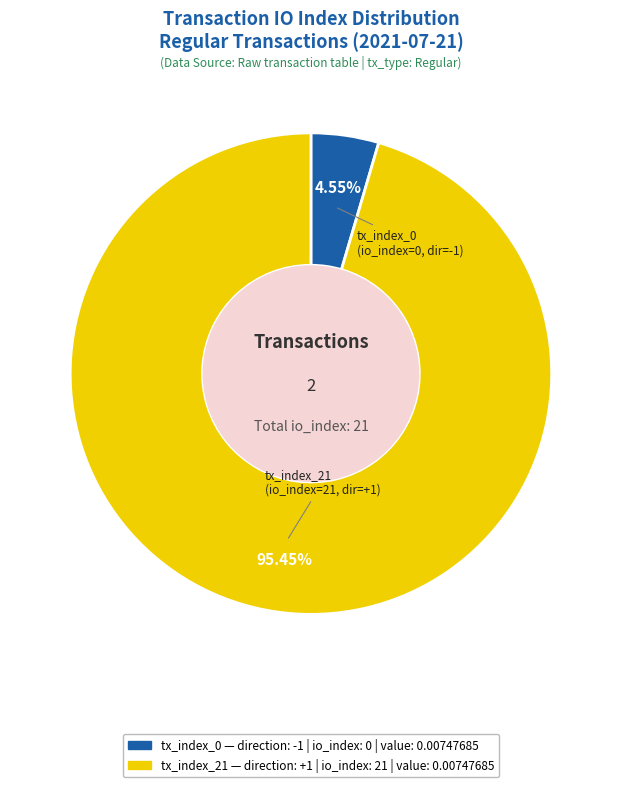

How many slices are in this pie chart?

2